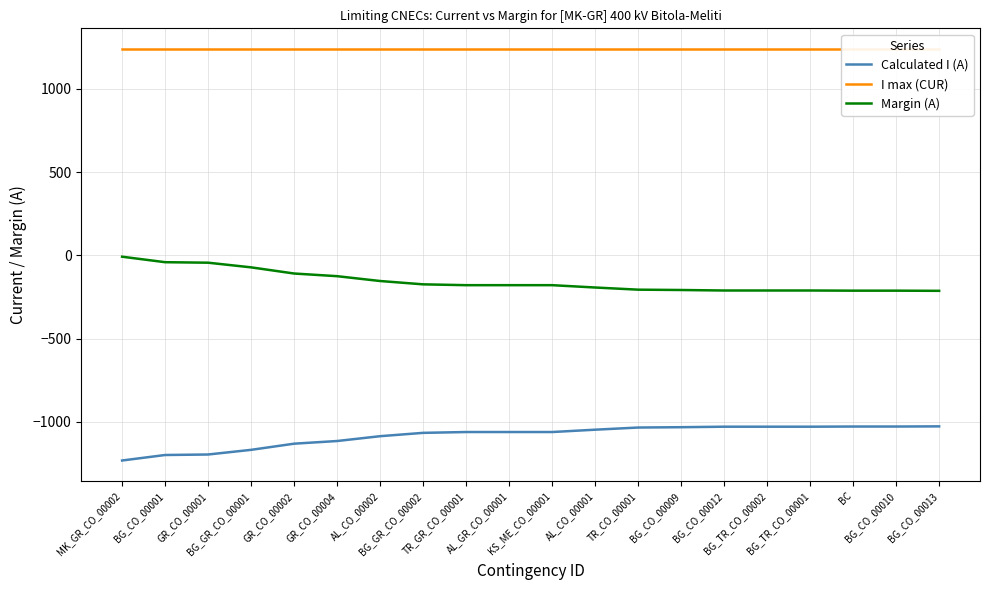

True or false: Calculated I (A) has more than 1 interior local peaks.

False